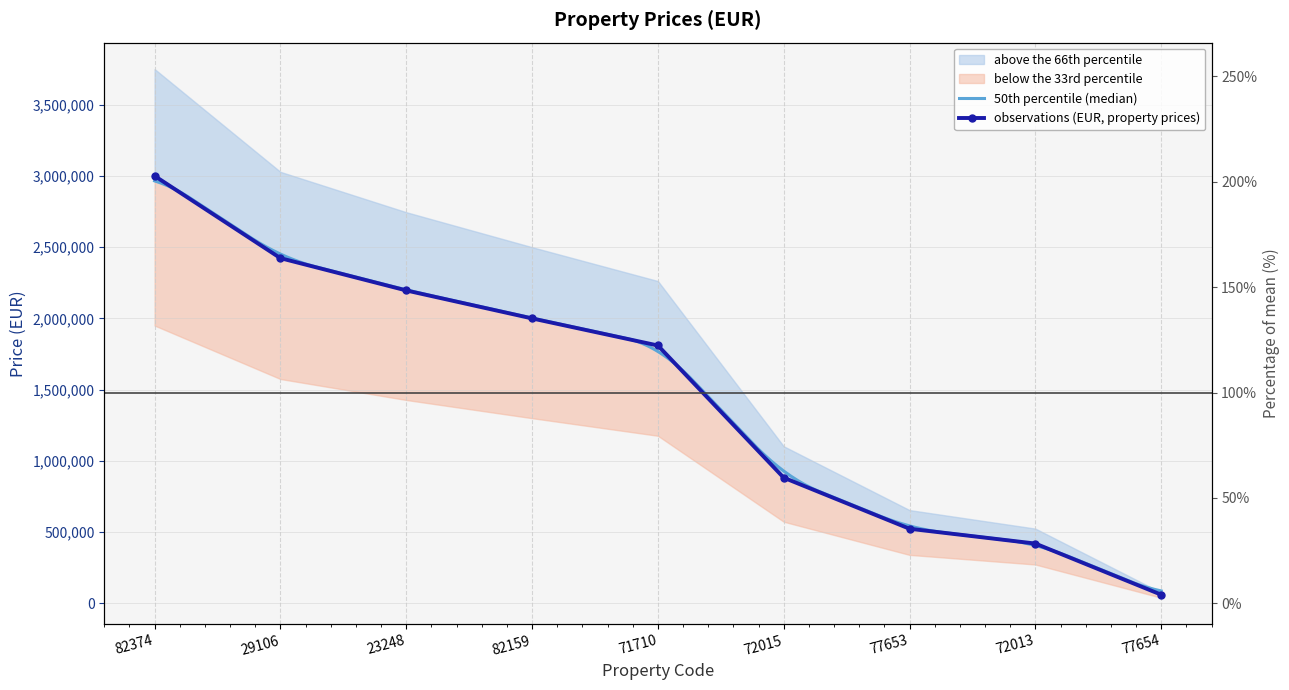

What is the sum of the values at 82159 and 77654?

2061200